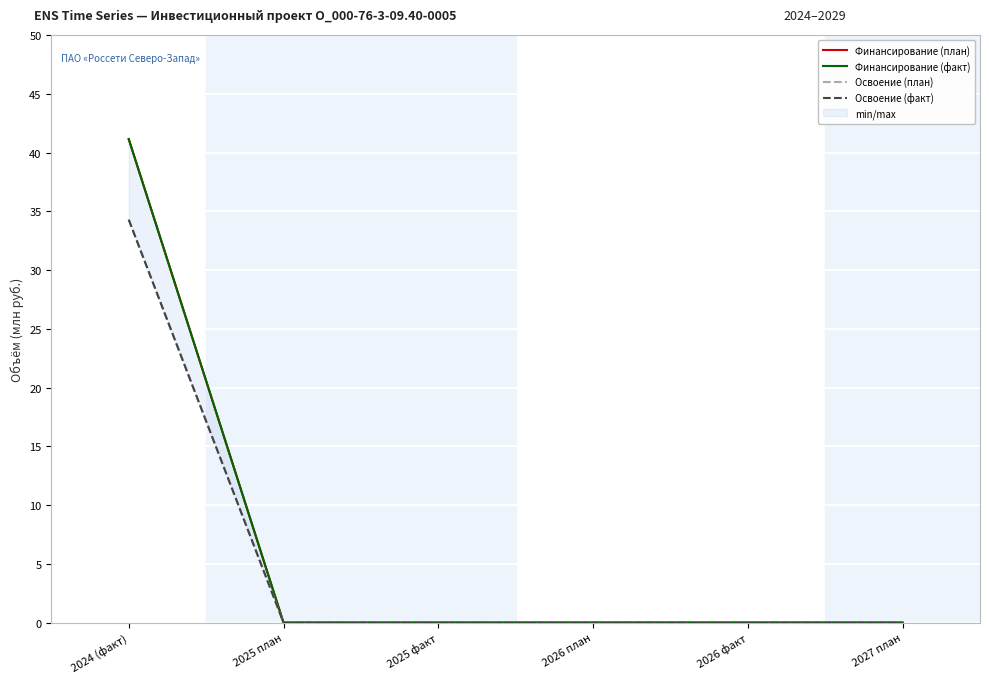

What is the average value of the Финансирование (факт) series?

6857143